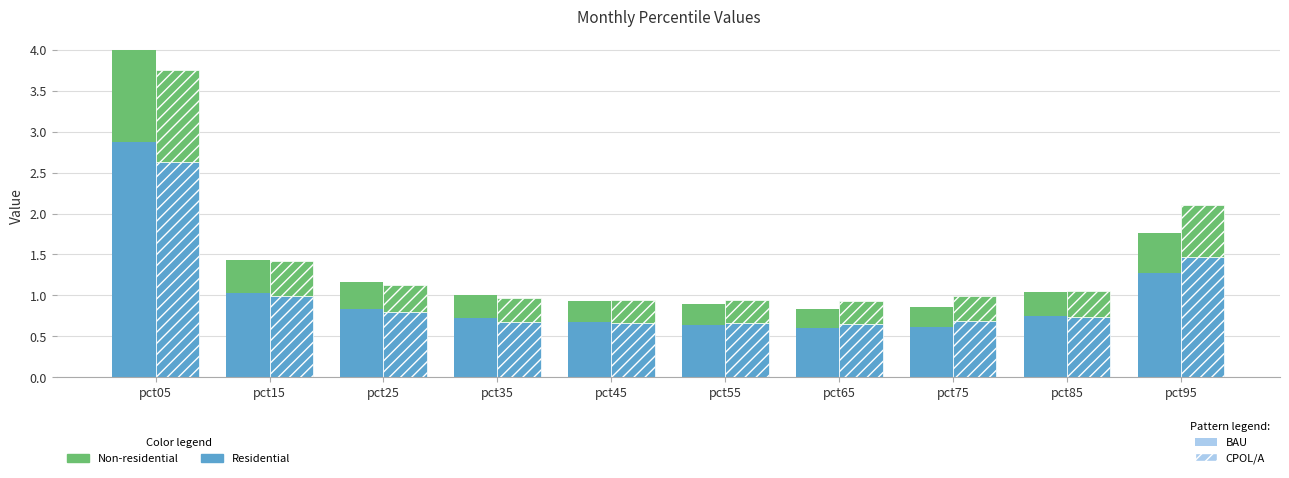

Does the chart contain stacked bars?

No